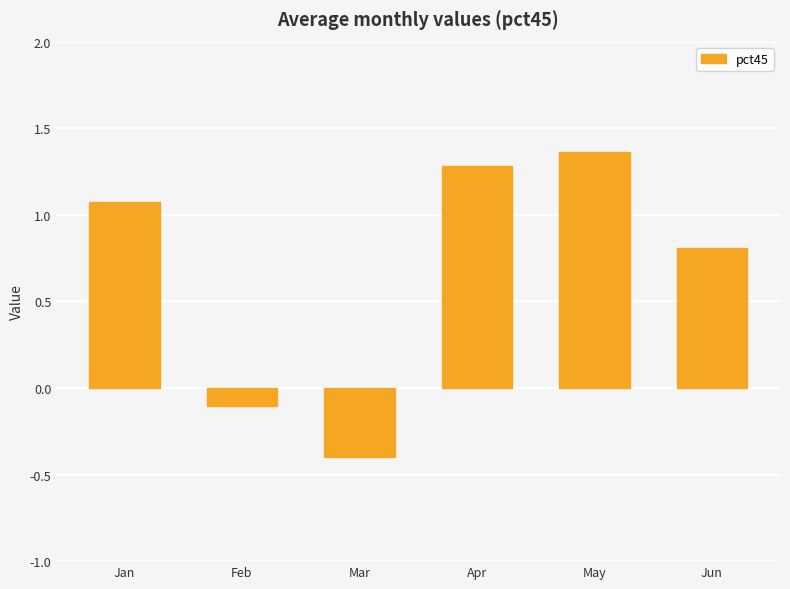

How many negative values are there?

2